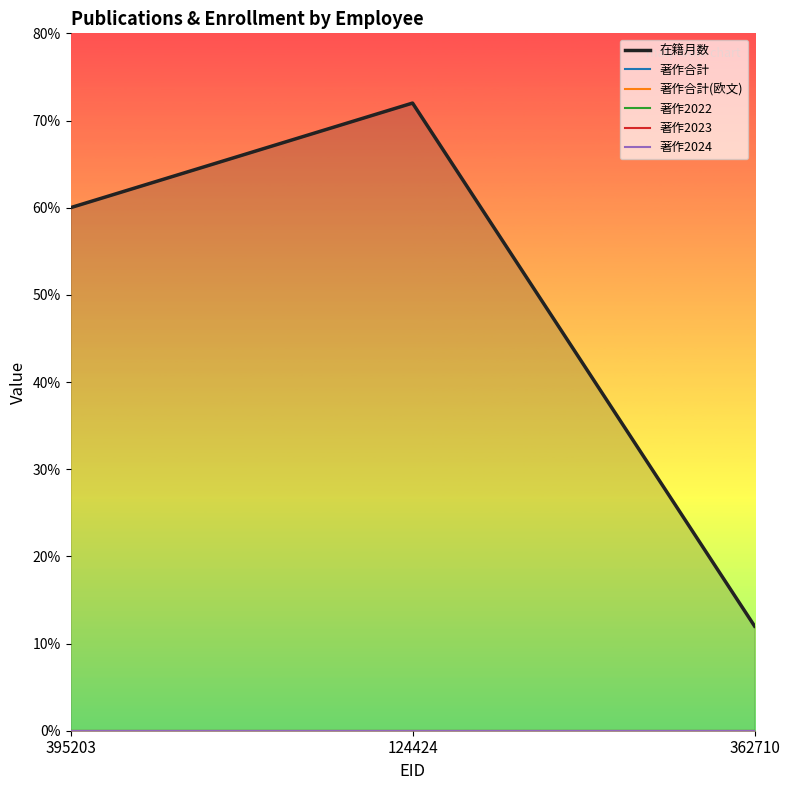

Count the 在籍月数 values in the range 12 to 72.

3